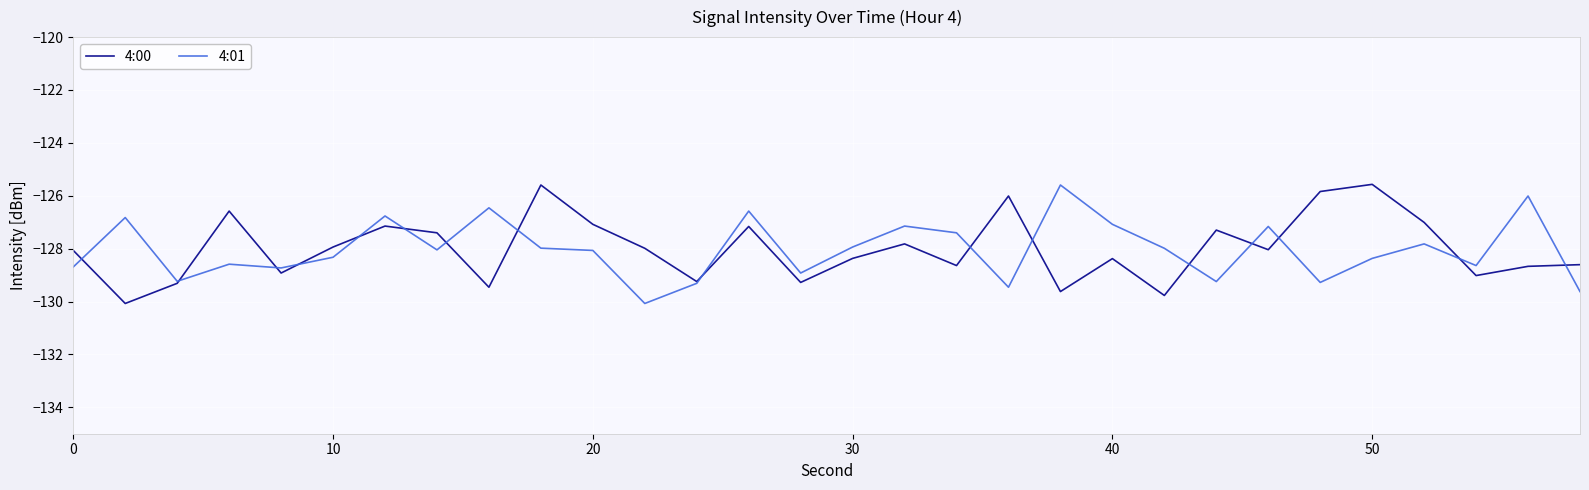

What is the smallest value displayed?

-130.1